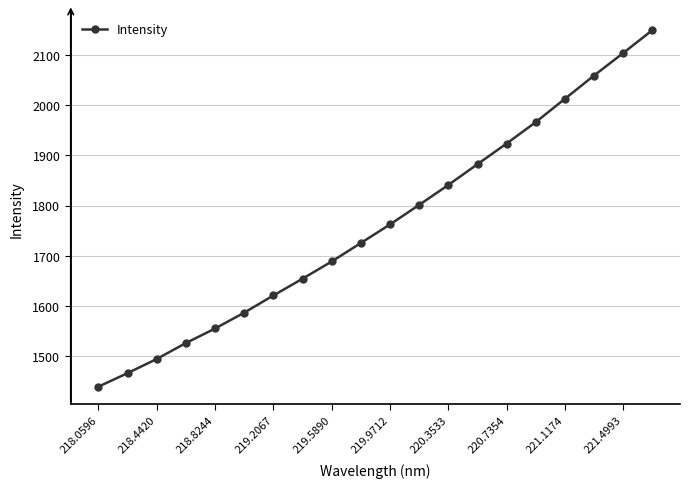

What is the average value?

1763.1